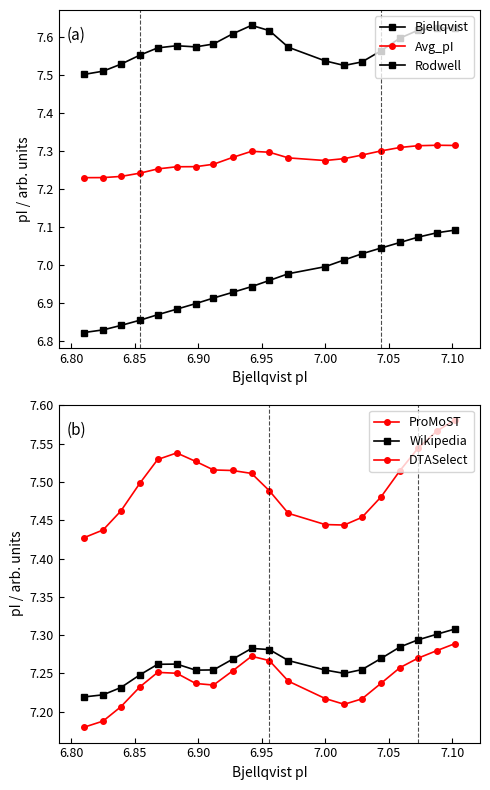

In DTASelect, how many points are lower than both neighbors (excluding endpoints)?

1